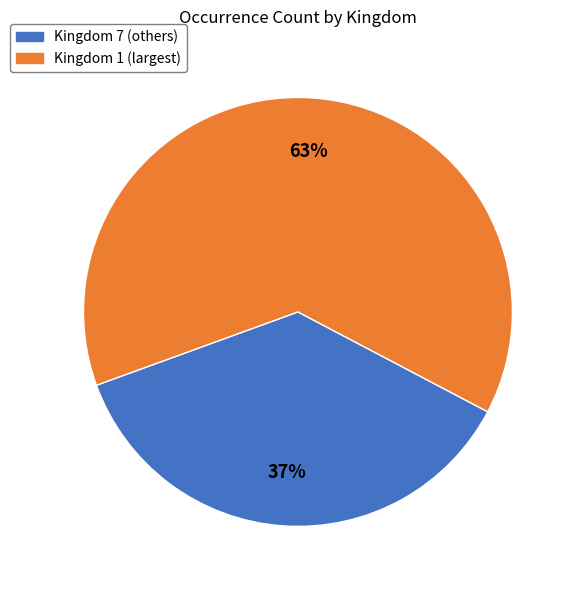

Does any single category account for the majority?

Yes